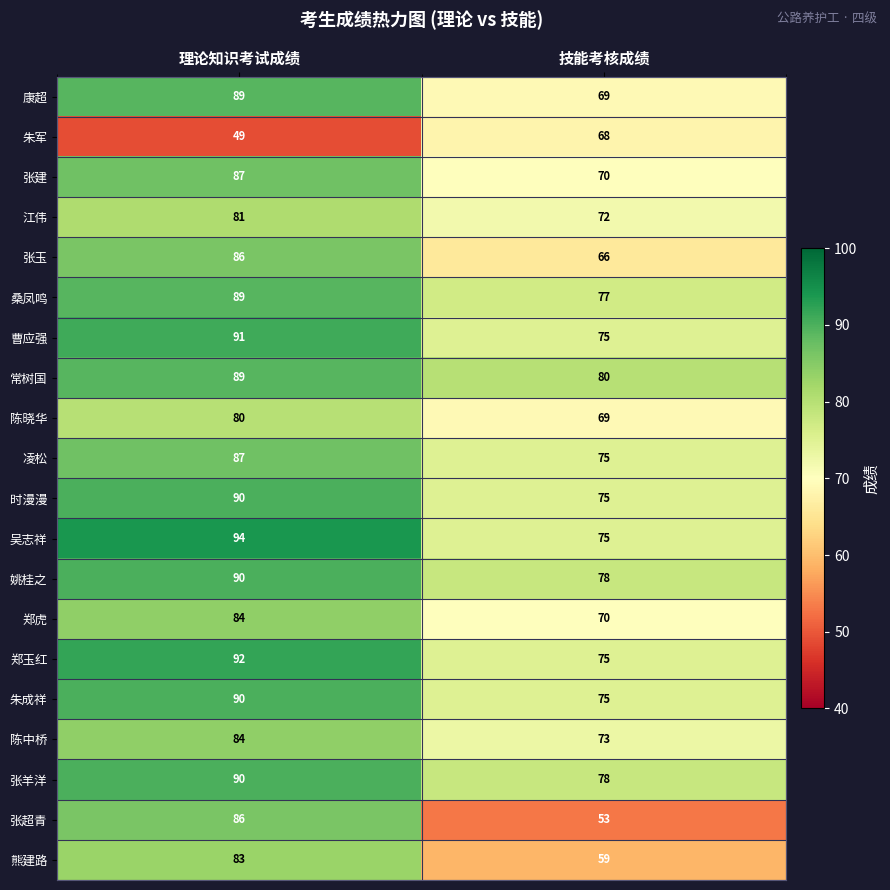

At how many categories does at least one series exceed 81?

1